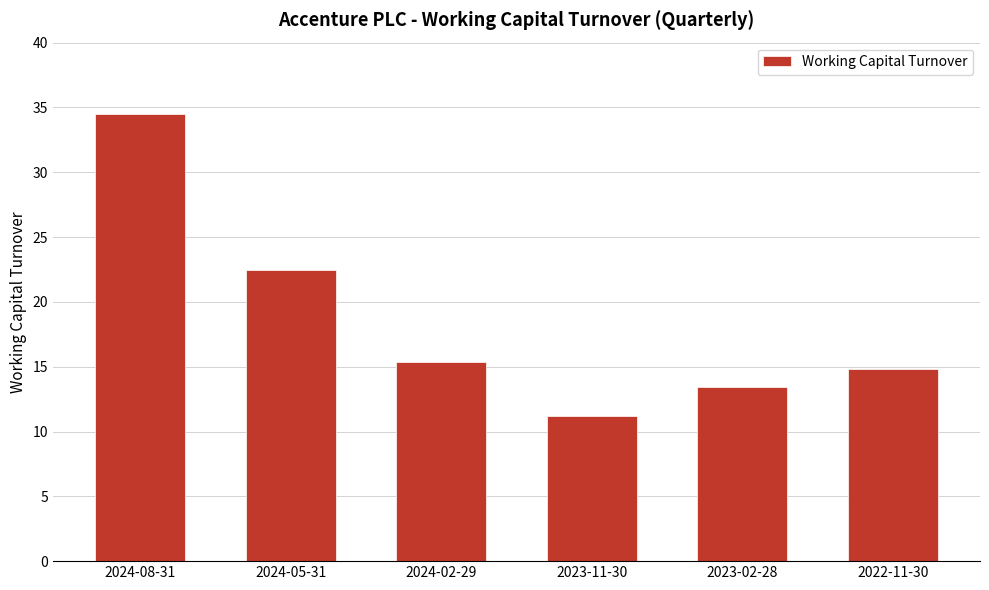

How many data points are less than 15?

3